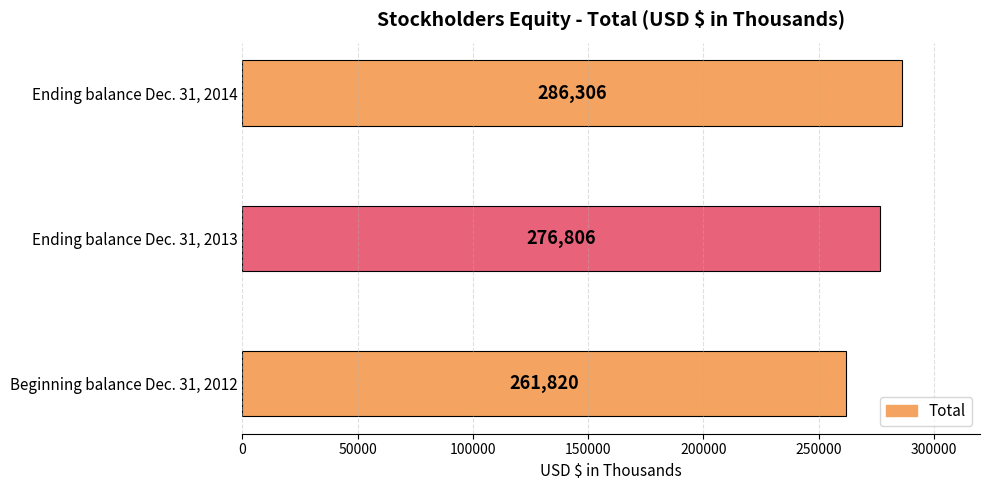

Reading top to bottom, list all the values displayed in this chart.

Ending balance Dec. 31, 2014=286306	Ending balance Dec. 31, 2013=276806	Beginning balance Dec. 31, 2012=261820